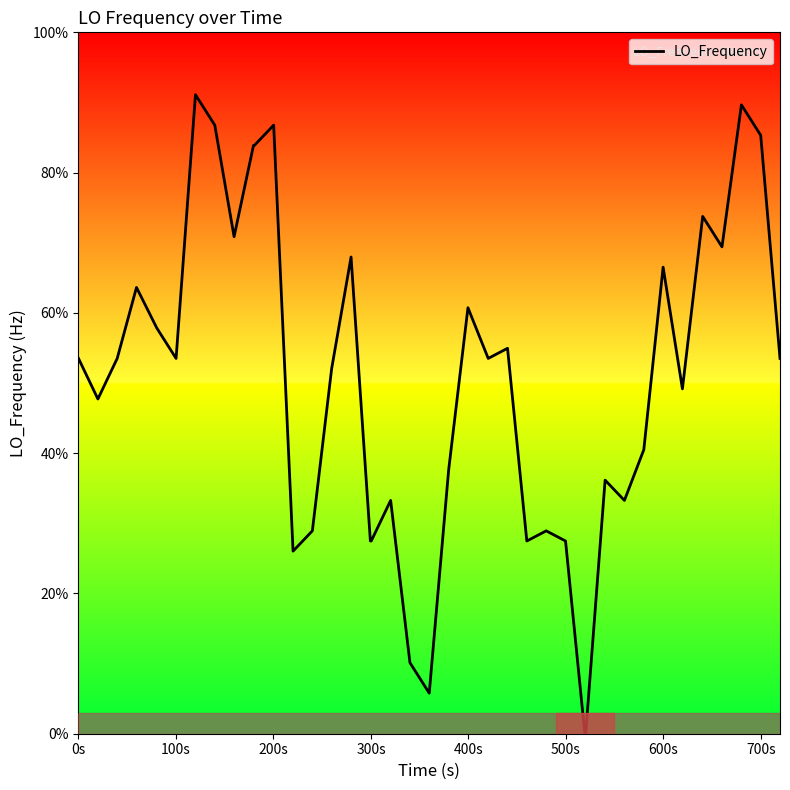

Does the chart have visible grid lines?

No